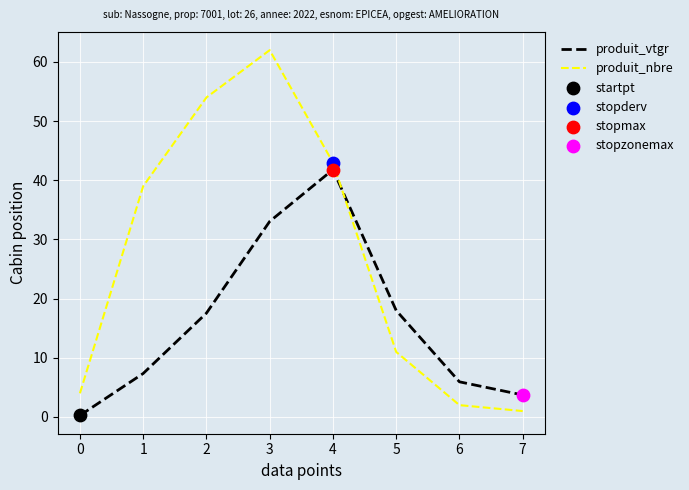

Which series has the largest total across all categories?

produit_nbre